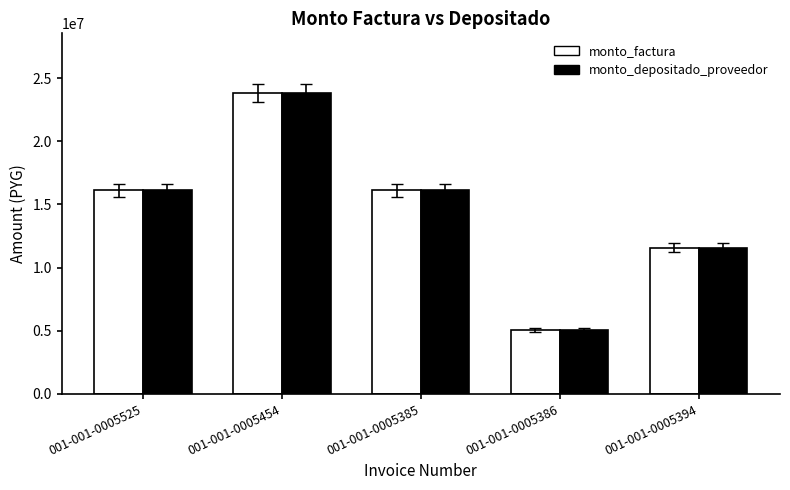

What is the label of the 5th bar from the left?

001-001-0005394